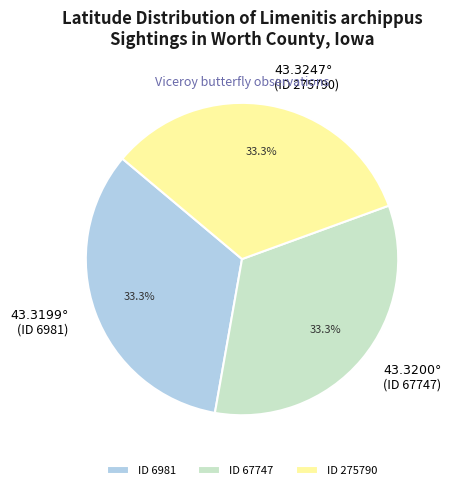

How many segments does this pie chart have?

3